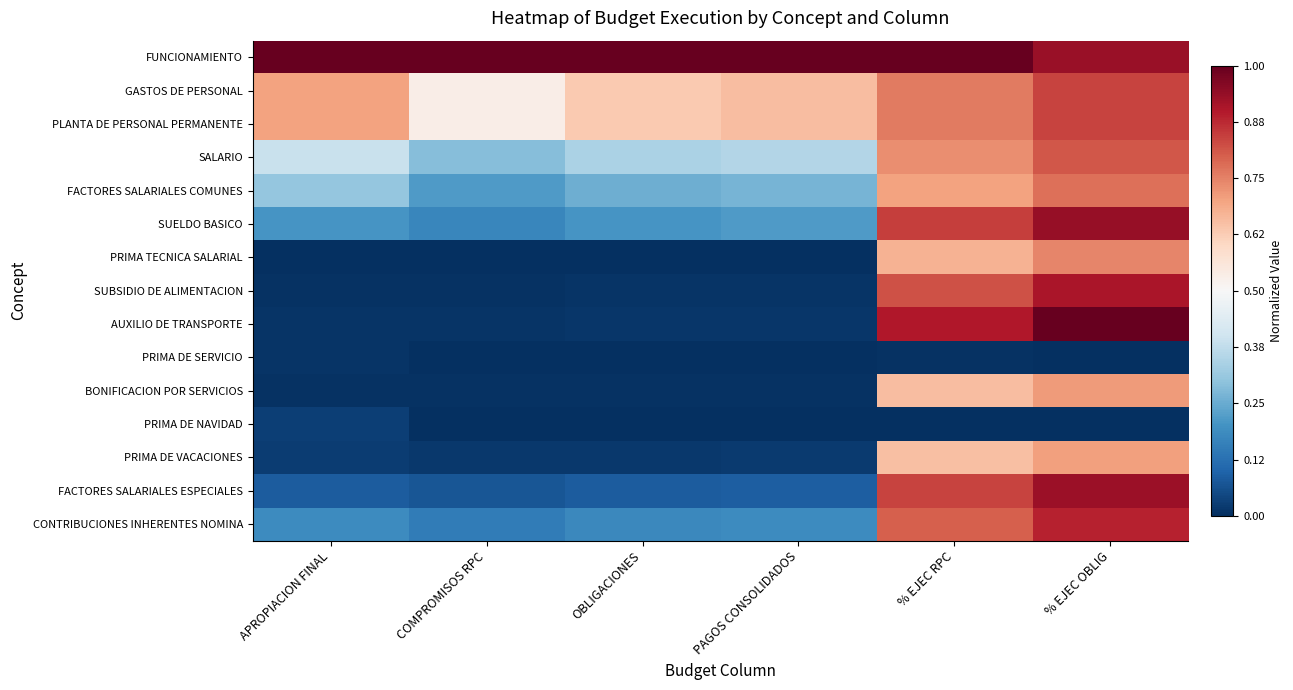

Which has a higher value, OBLIGACIONES or % EJEC OBLIG?

OBLIGACIONES